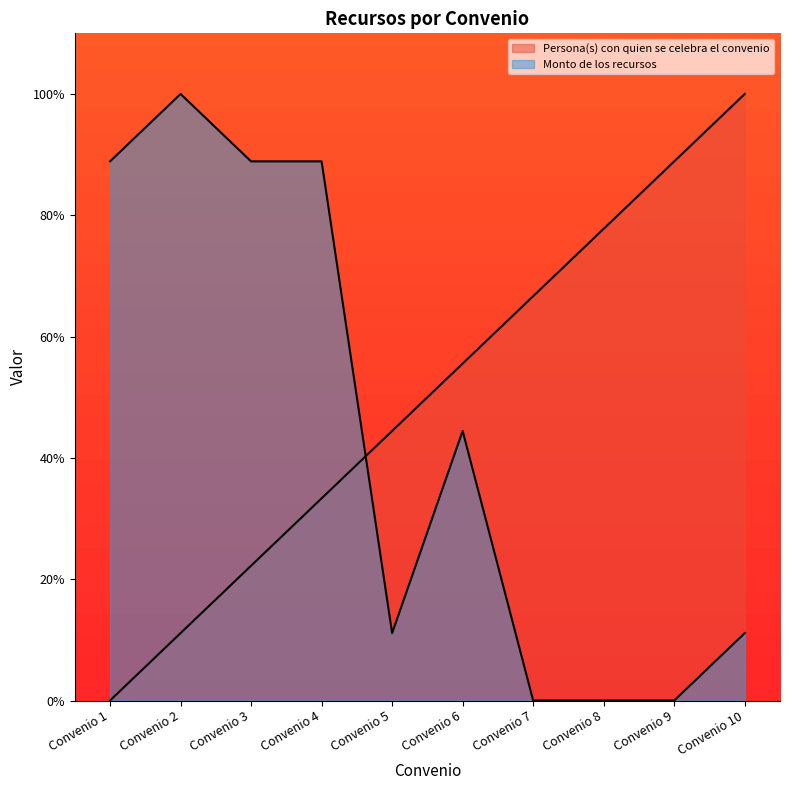

Is the value of Monto de los recursos at Convenio 7 greater than the value of Persona(s) con quien se celebra el convenio at Convenio 4?

No